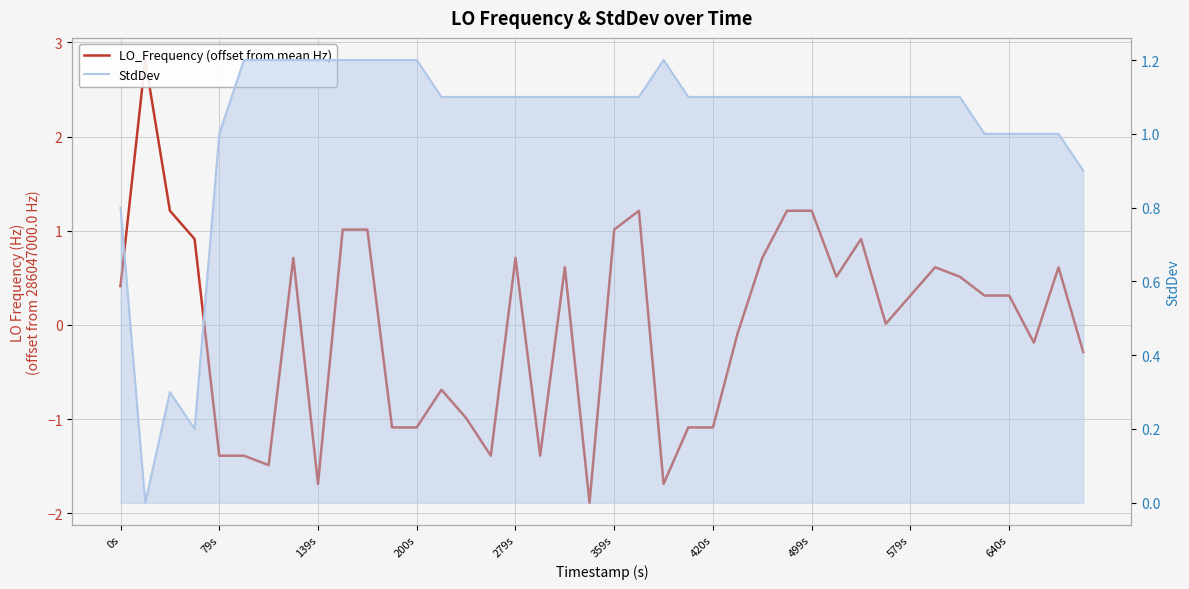

Between 12 and 37, which series saw the biggest shift?

LO_Frequency (offset from mean Hz)